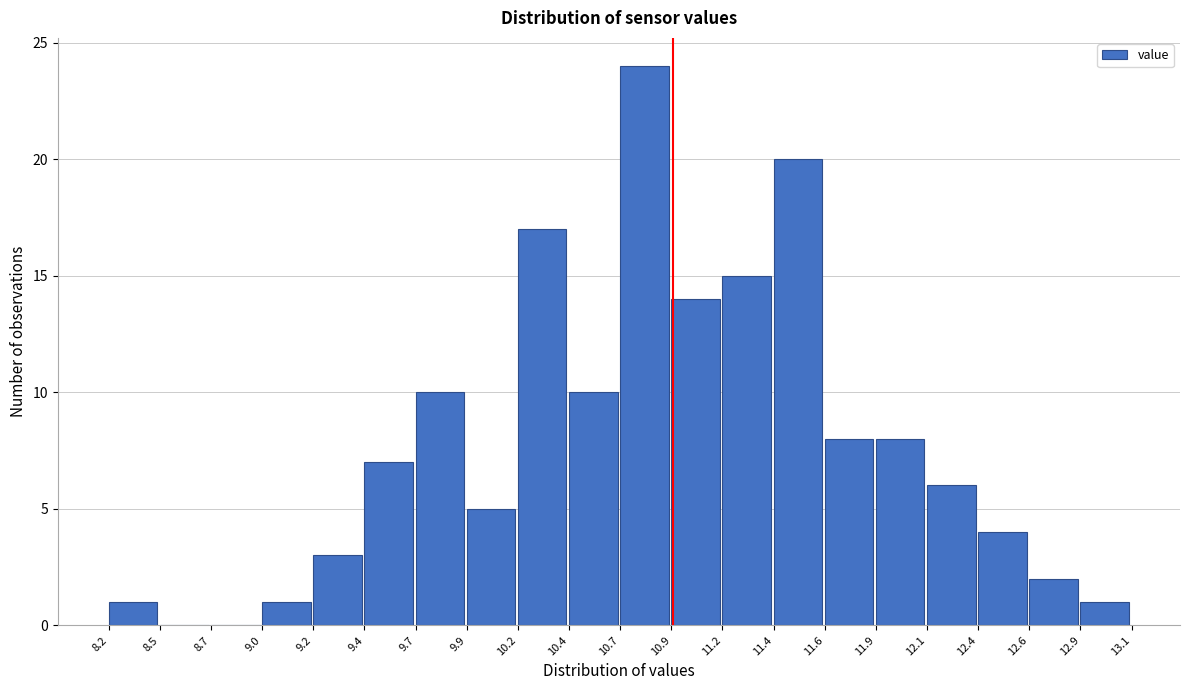

How tall is the bar that spans 12.6 to 12.9 on the x-axis? The values are not printed on the chart, so give them approximately, as read against the axis.

2